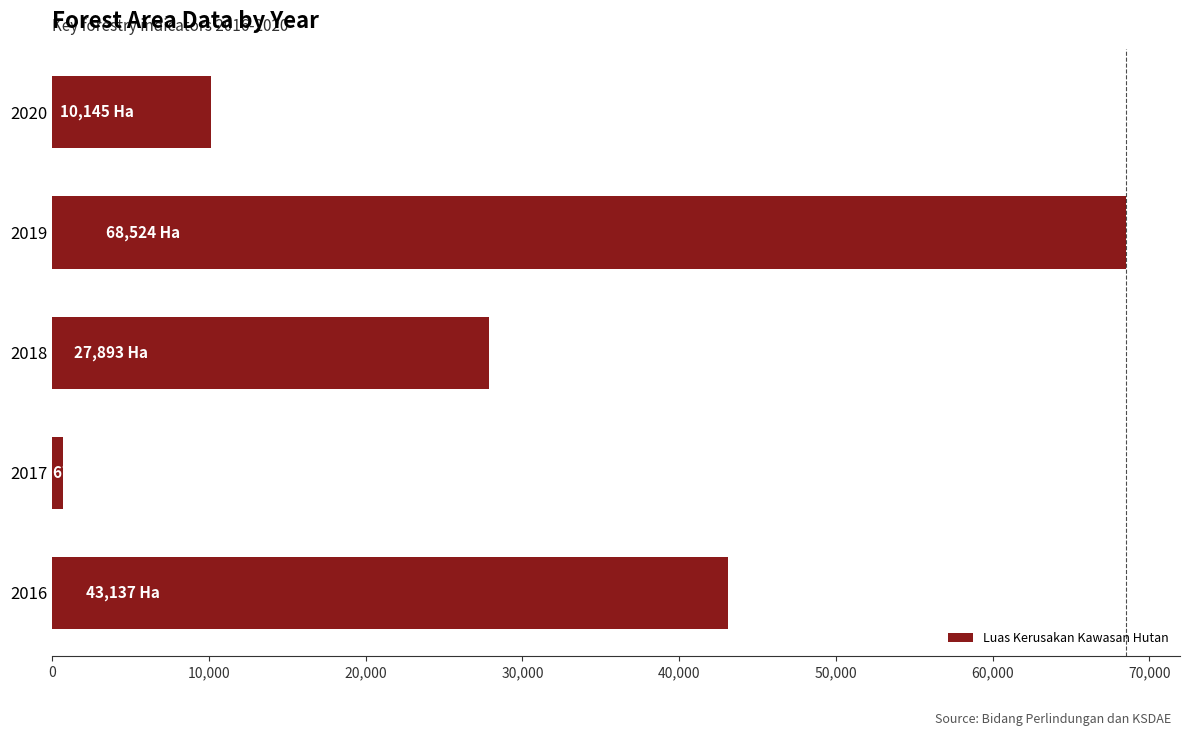

What is the smallest value displayed?

676